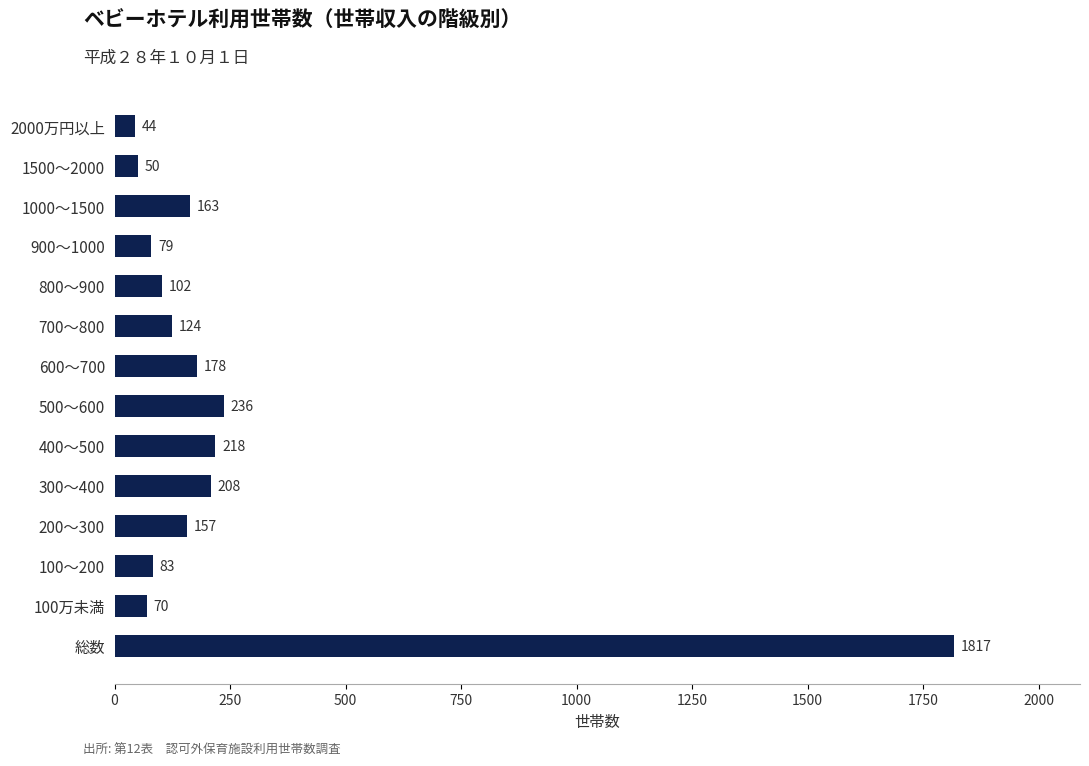

Are the bars grouped side by side (vs. stacked)?

No